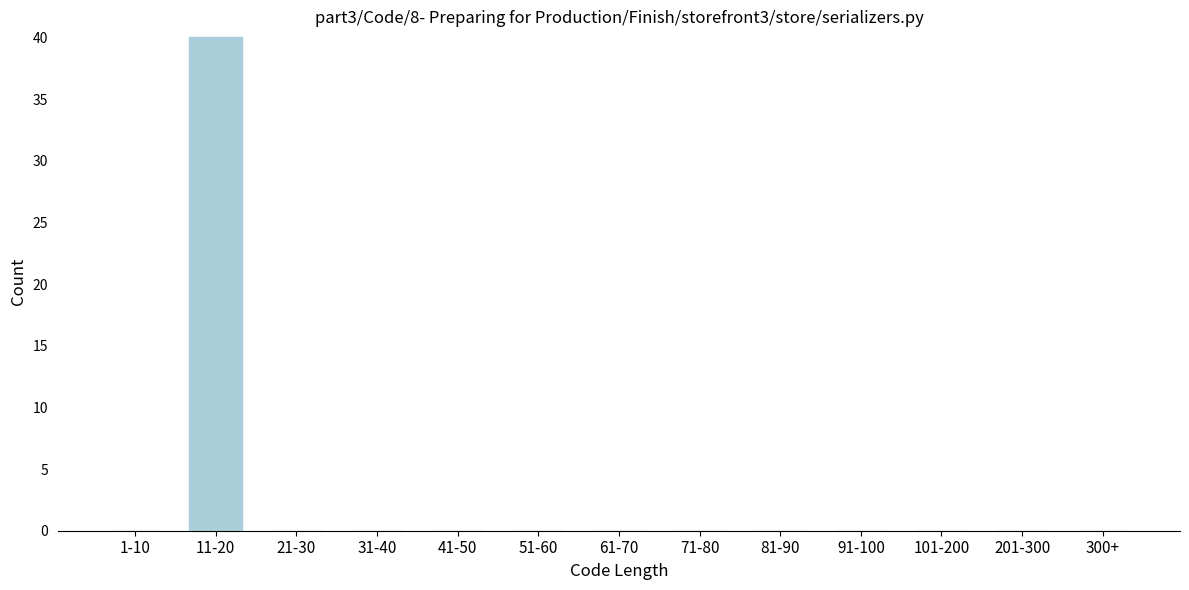

Reading left to right, what are all the values shown in this chart?

1-10=0	11-20=40	21-30=0	31-40=0	41-50=0	51-60=0	61-70=0	71-80=0	81-90=0	91-100=0	101-200=0	201-300=0	300+=0